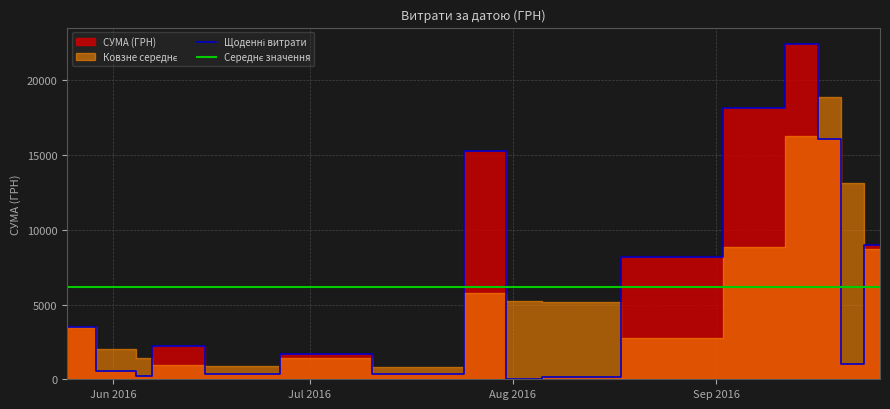

Is the value of Середнє значення at 4 greater than the value of Щоденні витрати at 9?

Yes